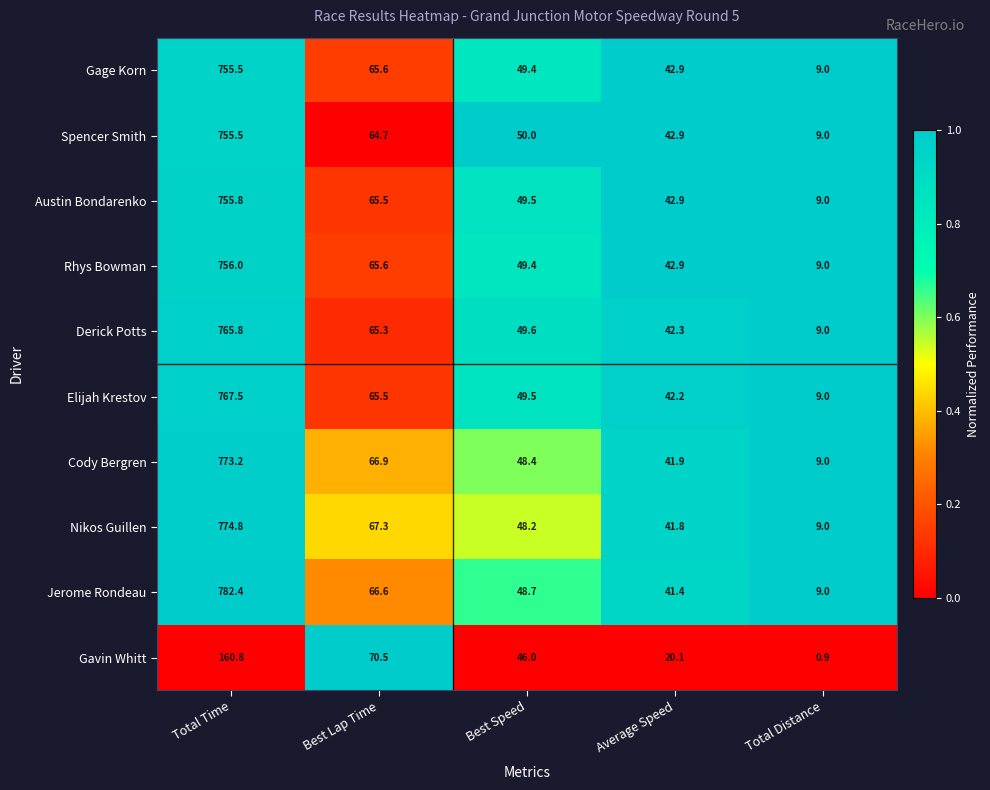

What is the sum of the Nikos Guillen values at Average Speed and Total Time?

816.6